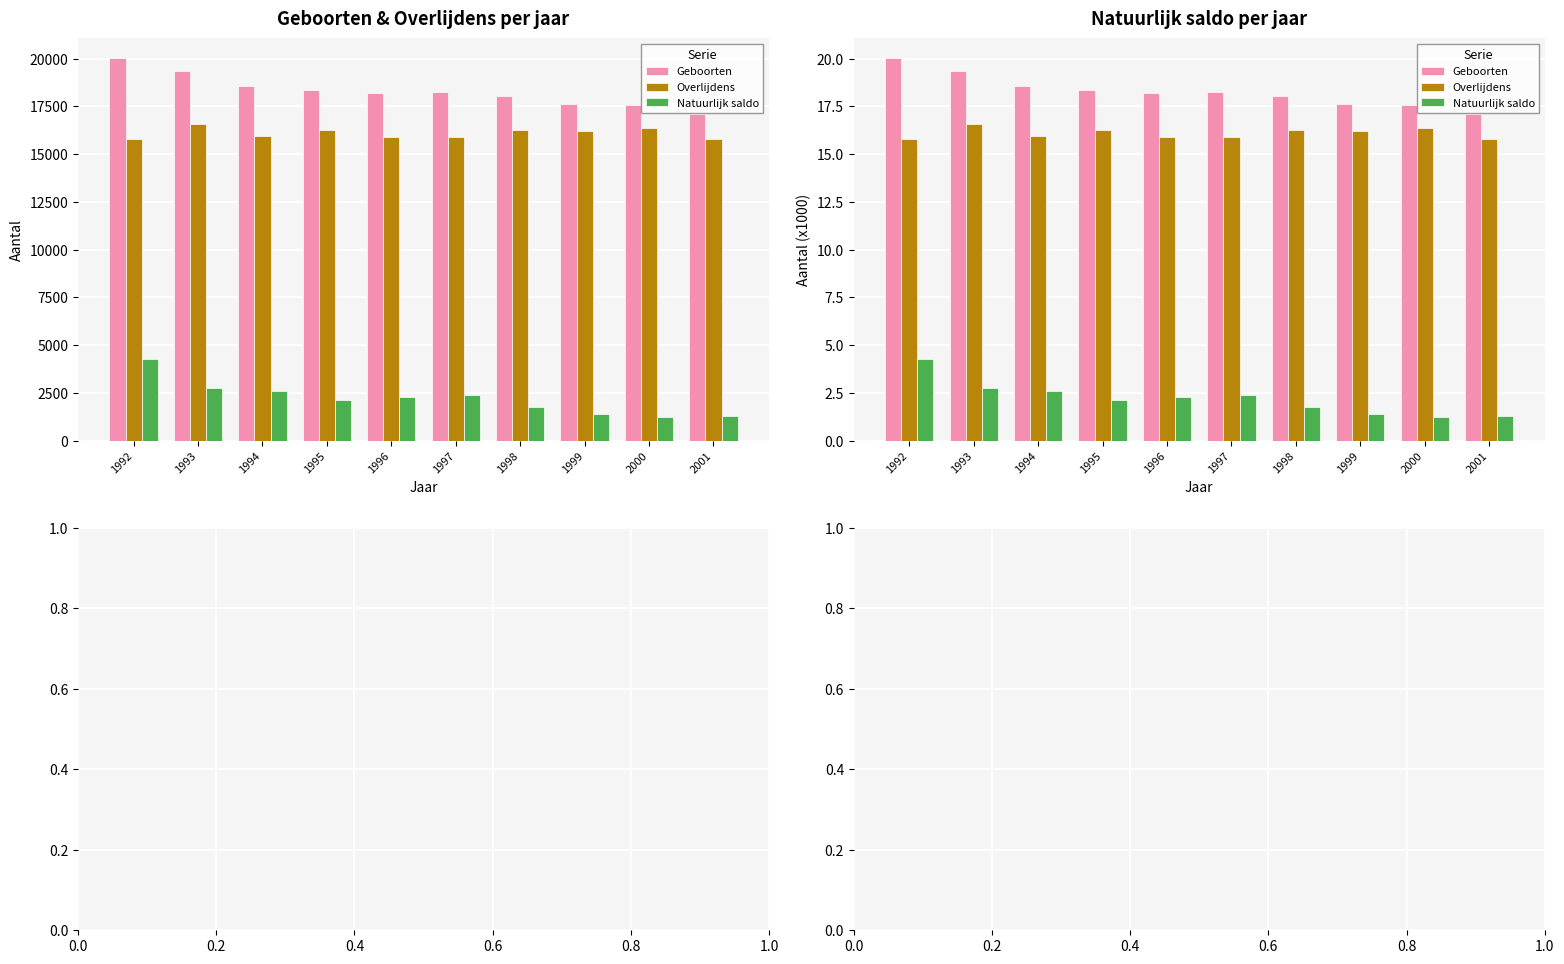

Is it true that Natuurlijk saldo equals 1.7 at 2000?

False